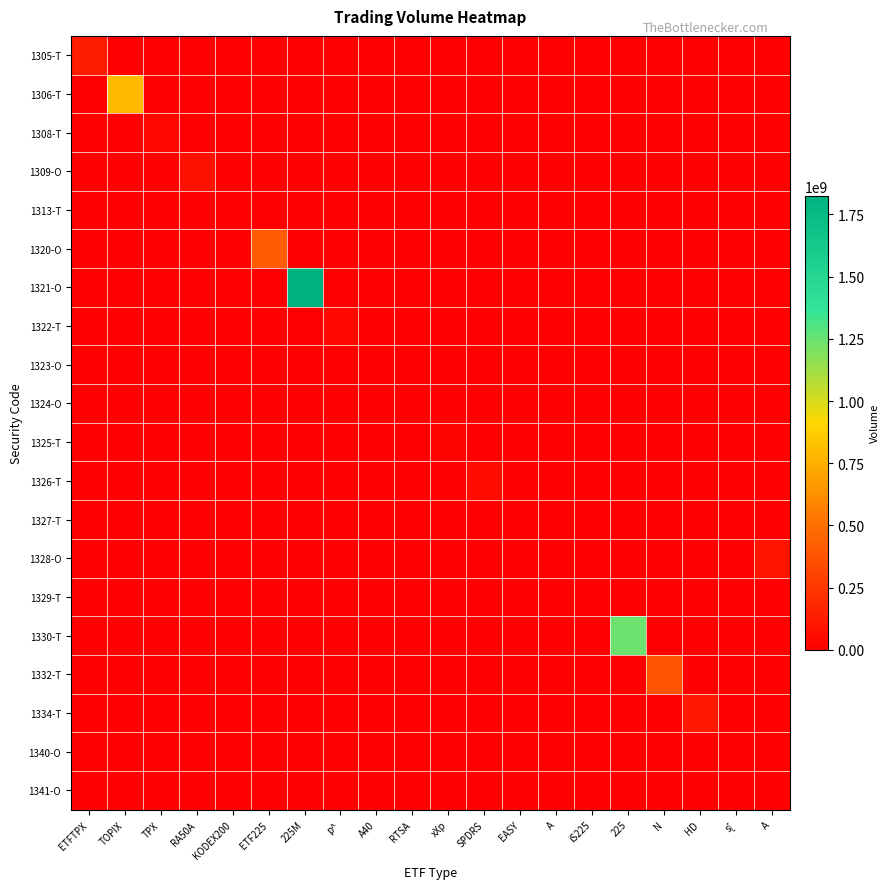

Which series has the widest spread of values?

1321-O